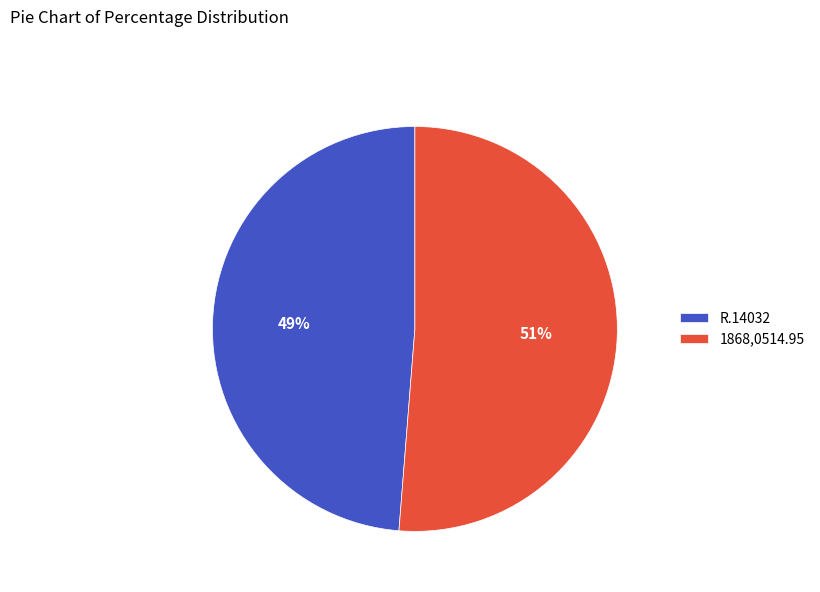

True or false: 1868,0514.95 accounts for 51% of the total.

True